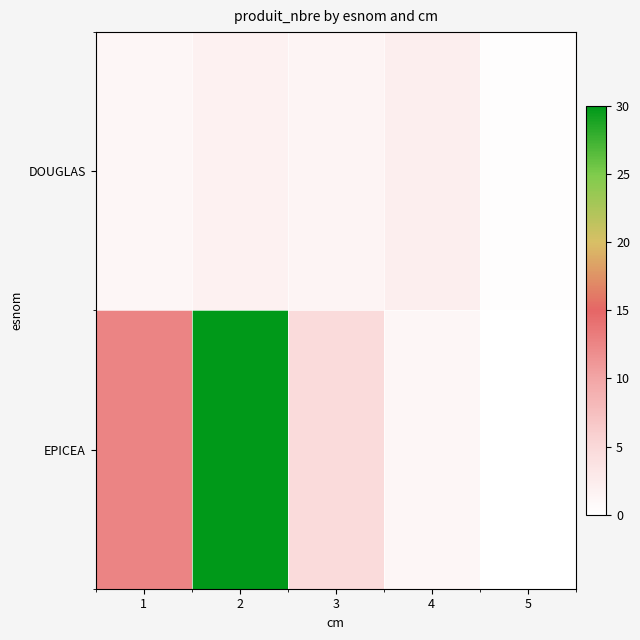

Reading left to right, what are all the values shown in this chart?

DOUGLAS: 1=23	2=35	3=28	4=42	5=5
EPICEA: 1=239	2=568	3=89	4=21	5=0